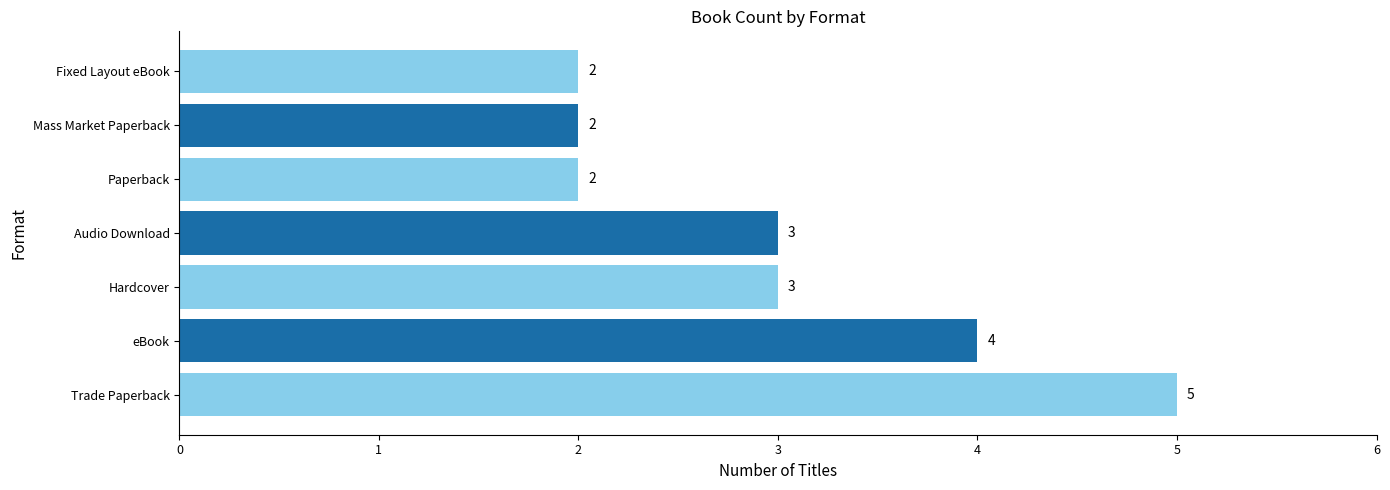

Approximately how many times larger is the value at Mass Market Paperback compared to Fixed Layout eBook?

1.0